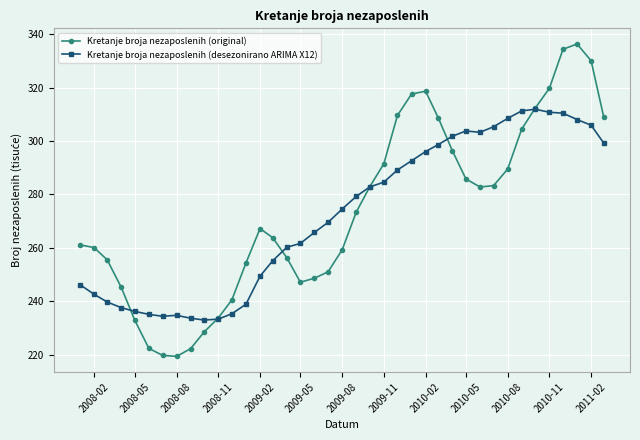

What is the value of the Kretanje broja nezaposlenih (original) point at the 32nd from the left?

289.5